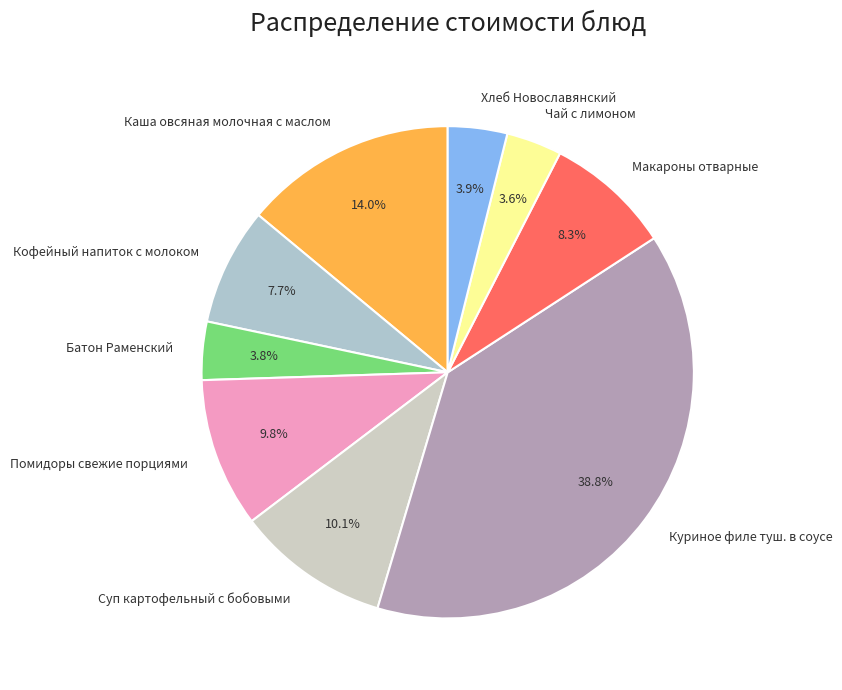

How many slices are in this pie chart?

9